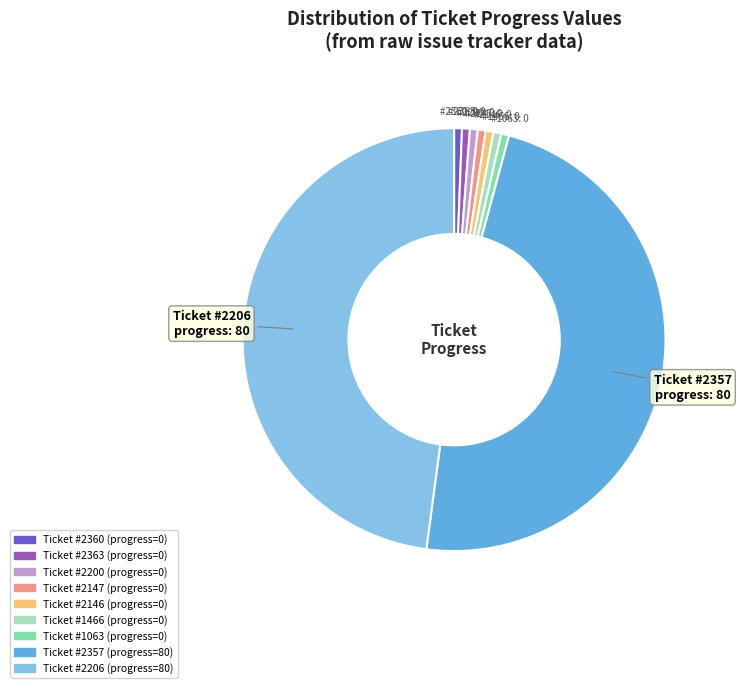

Does any single category account for the majority?

No